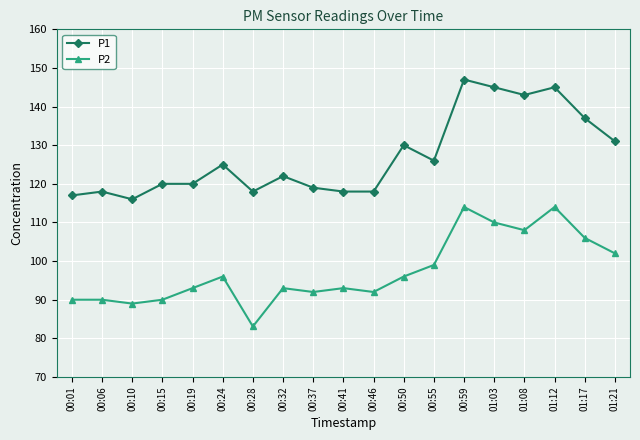

What is the difference between the maximum and second lowest values in the P2 series?

25.0